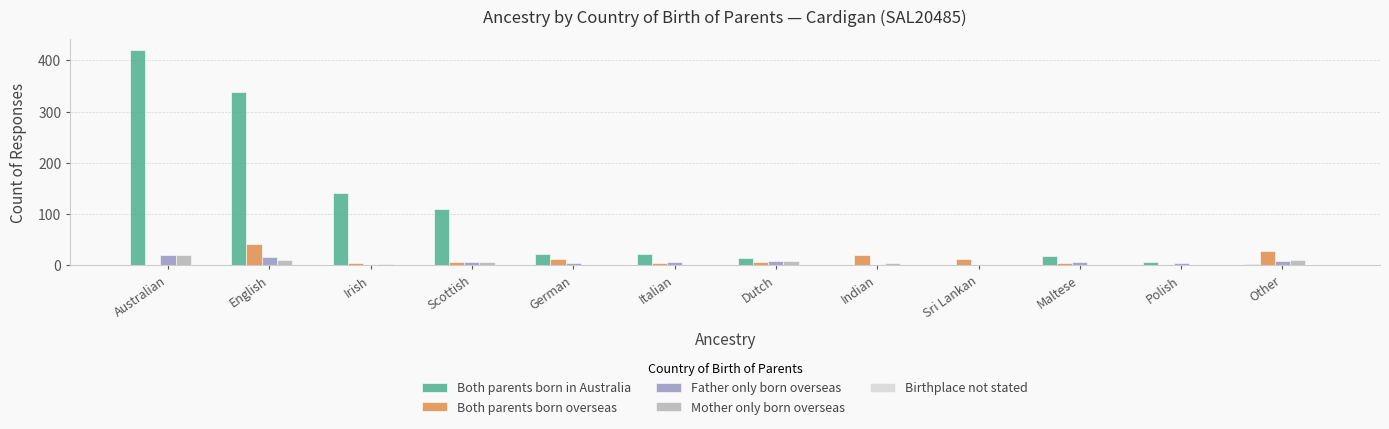

True or false: Father only born overseas has a value of 0 at Sri Lankan.

True